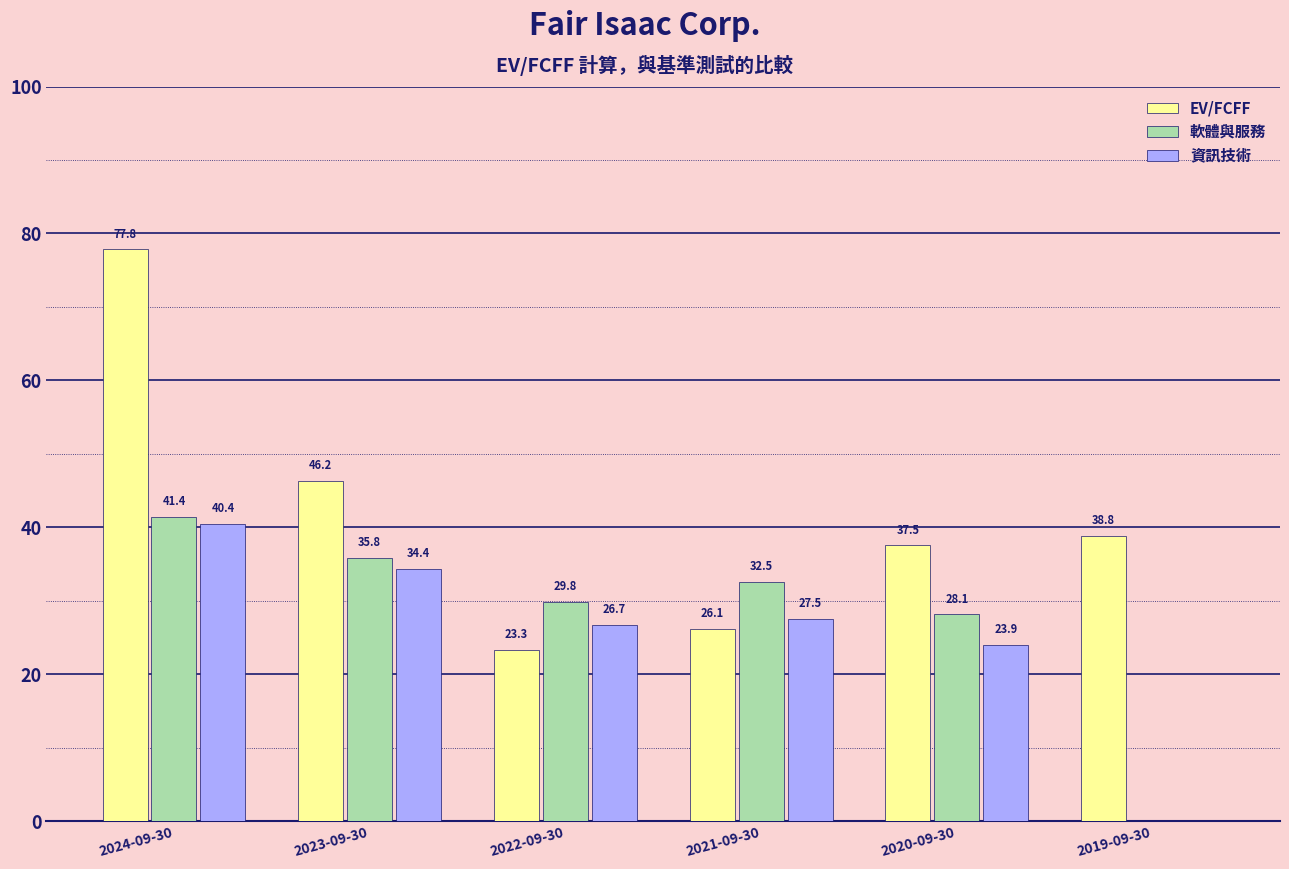

Is it true that 資訊技術 equals 26.7 at 2022-09-30?

True